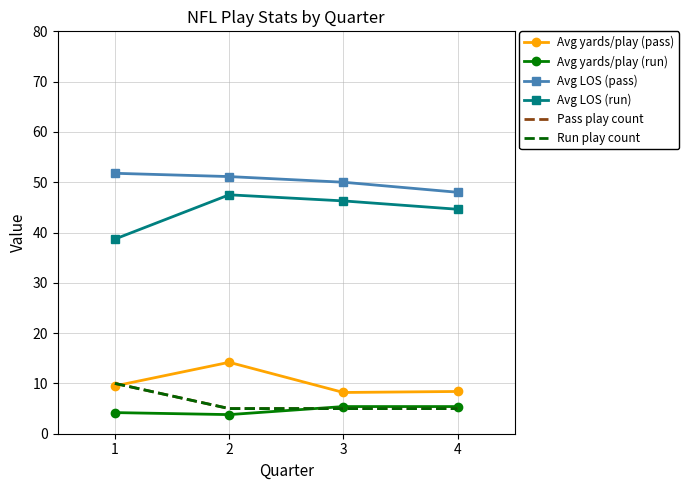

At which label is Avg yards/play (run) closest to 4?

1